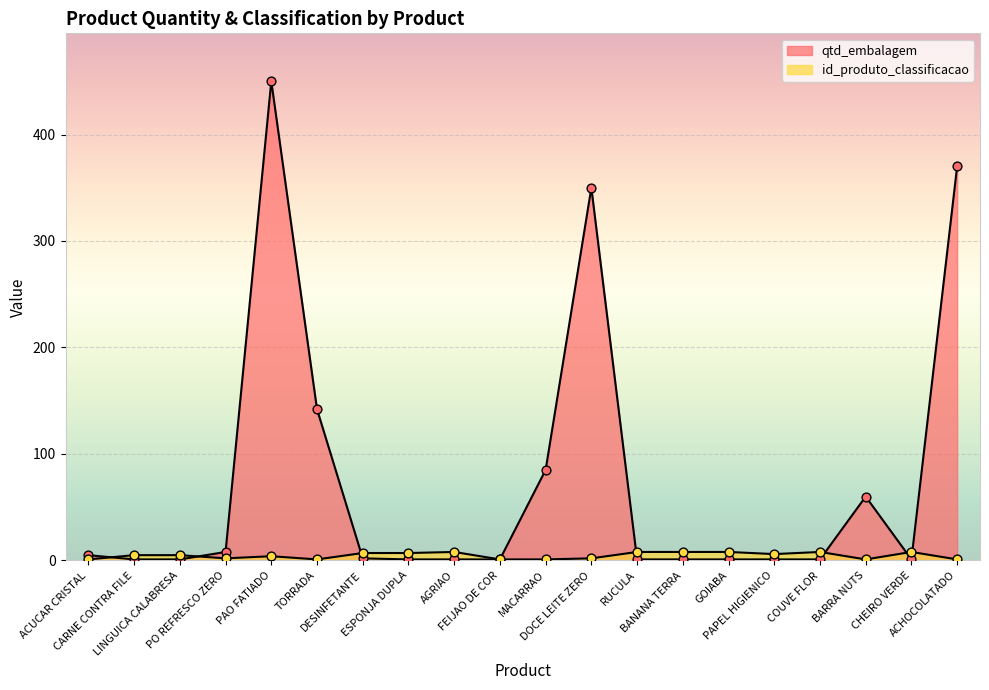

At how many categories does at least one series exceed 79?

5